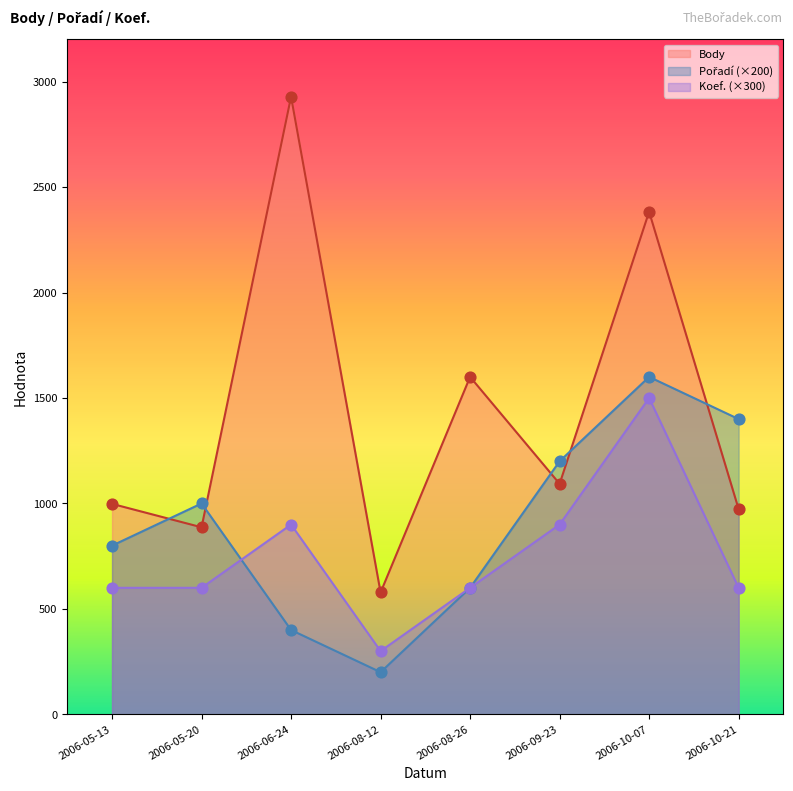

Which series contains the lowest Y value?

Pořadí